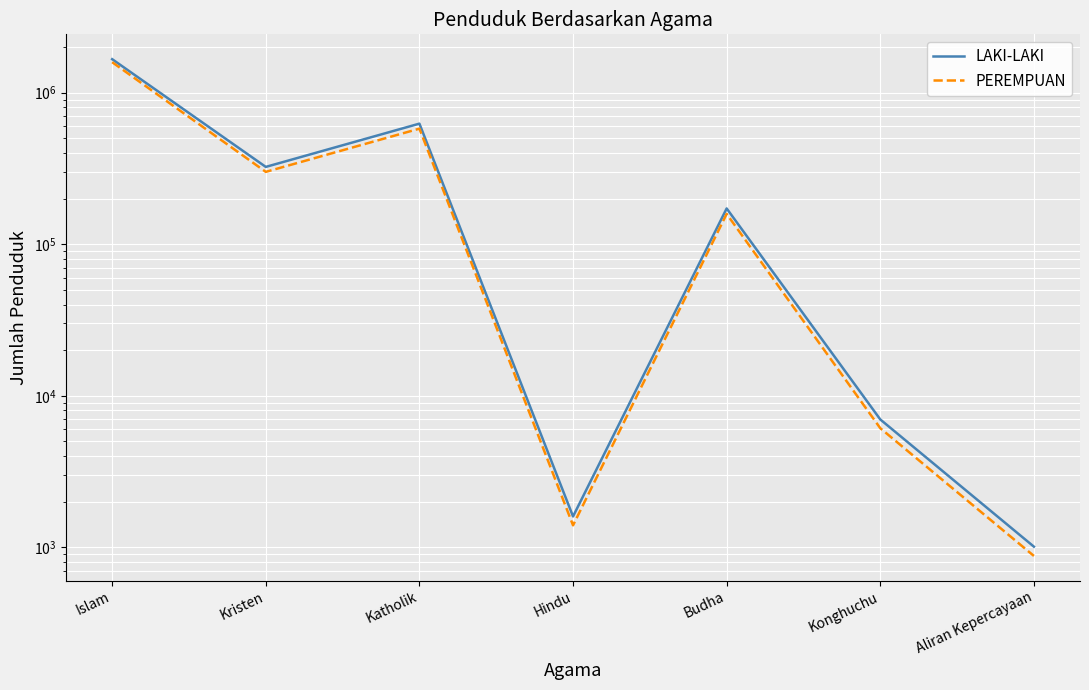

What is the difference between the maximum and minimum values in the PEREMPUAN series?

1587896